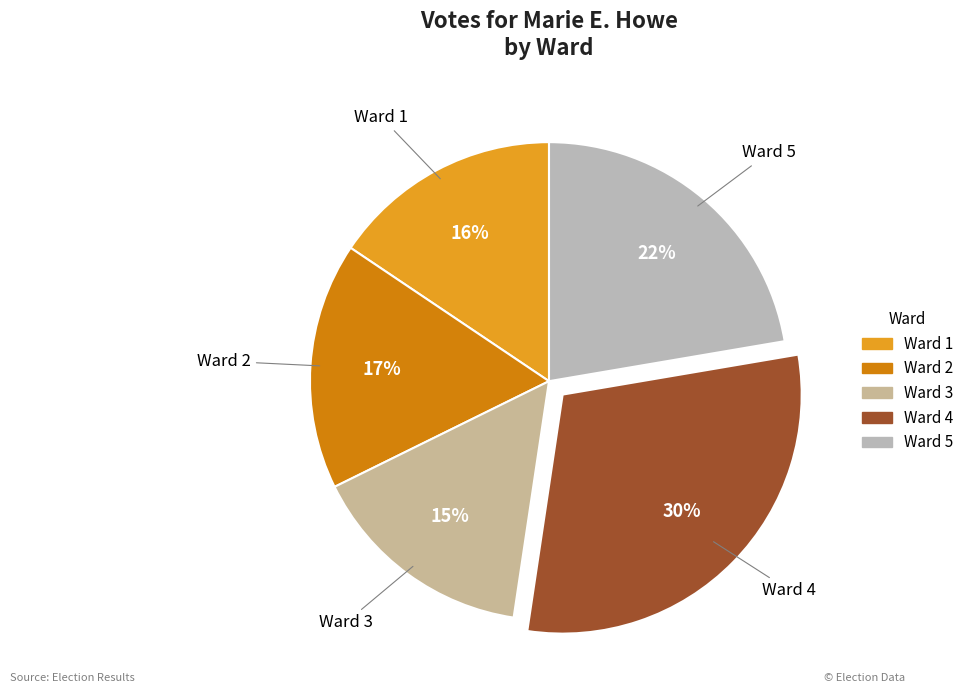

Do Ward 5 and Ward 4 together represent more than half of the pie?

Yes